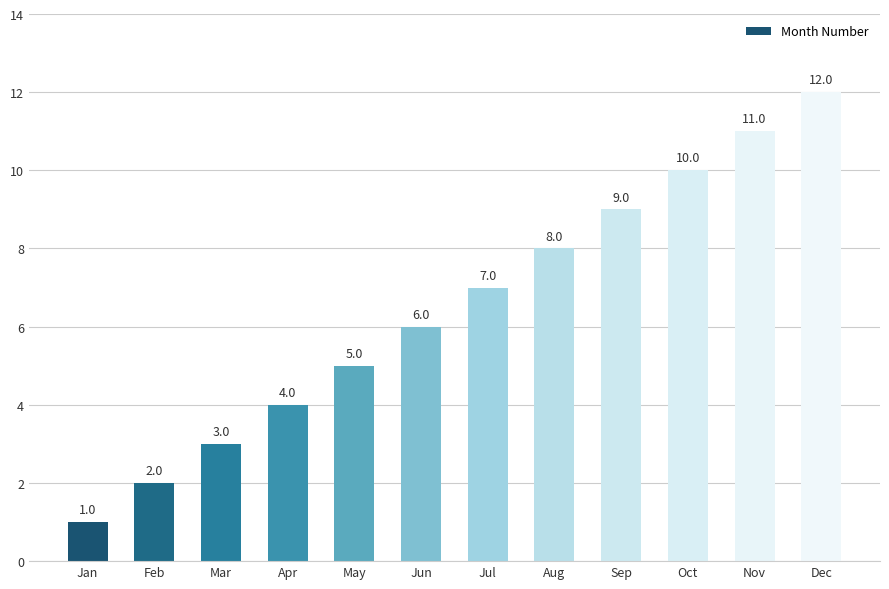

Rank the categories by value from highest to lowest.

Dec, Nov, Oct, Sep, Aug, Jul, Jun, May, Apr, Mar, Feb, Jan